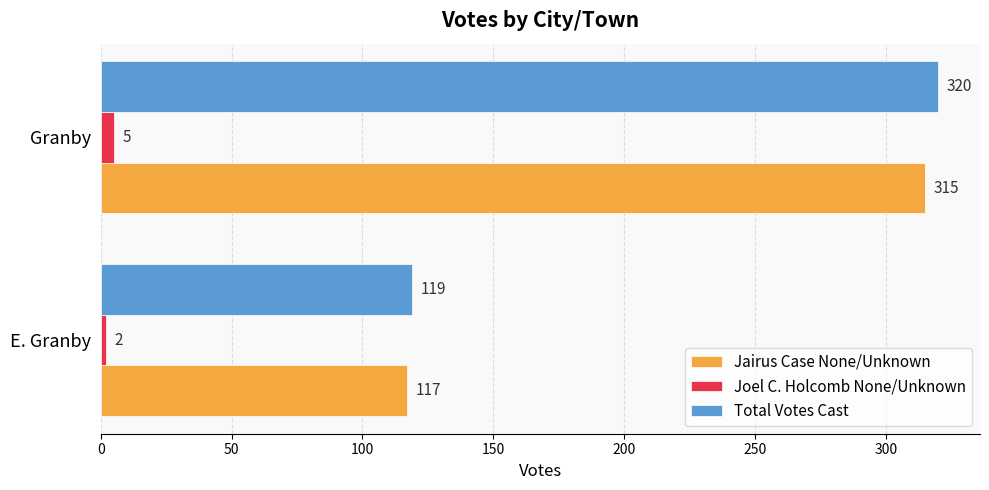

Which series has the largest total across all categories?

Total Votes Cast